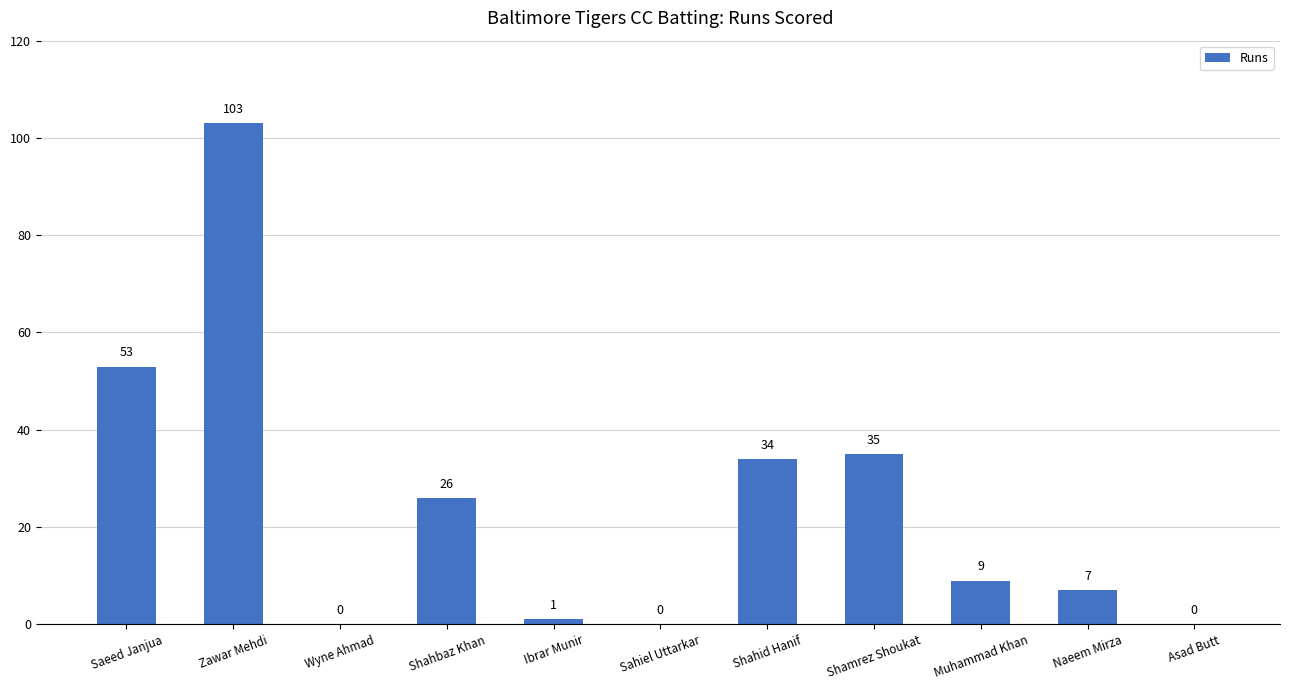

What is the change in value from Ibrar Munir to Muhammad Khan?

+8